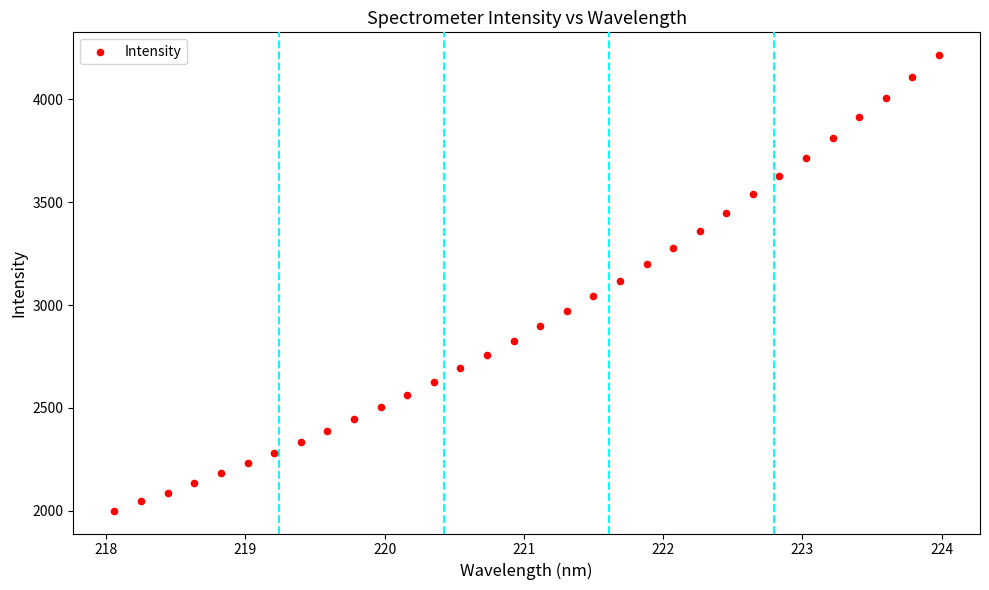

What is the range of Y values (max minus min)?

2214.8